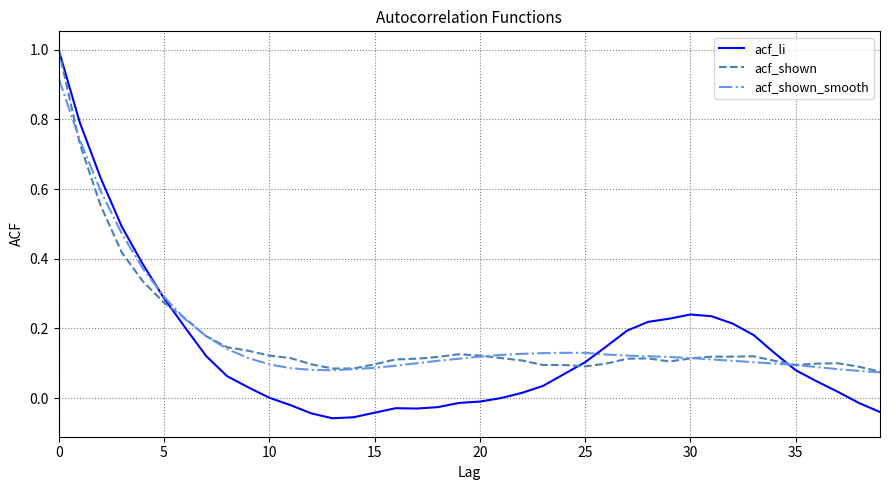

In acf_li, how many points are lower than both neighbors (excluding endpoints)?

2